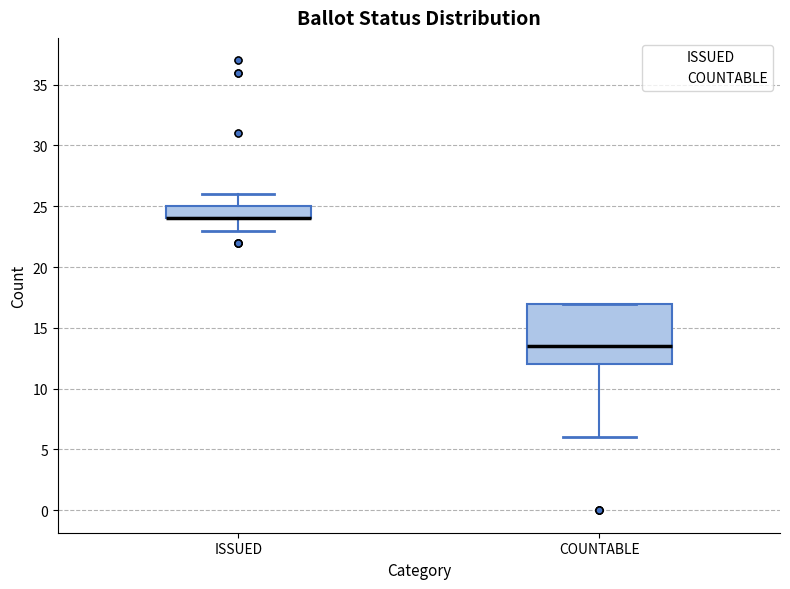

Where is the lower edge of the box for ISSUED on the y-axis? The values are not printed on the chart, so give them approximately, as read against the axis.

24.0